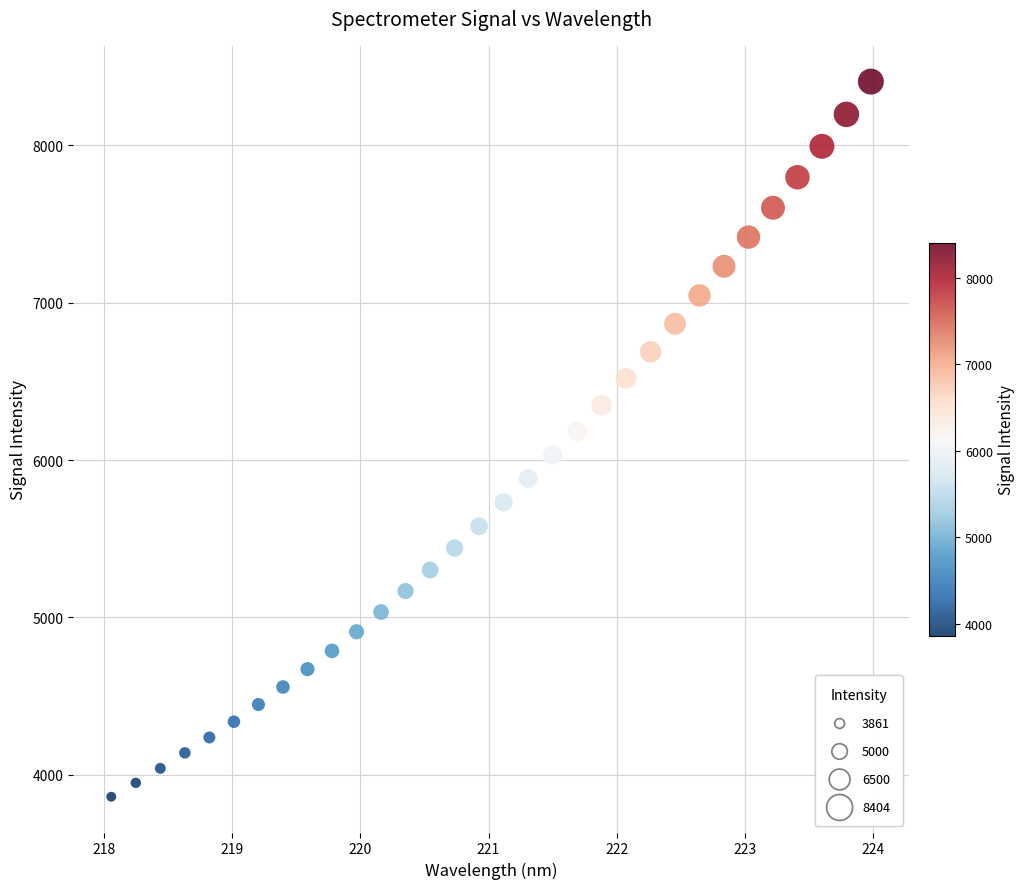

What is the range of X values (max minus min)?

5.9